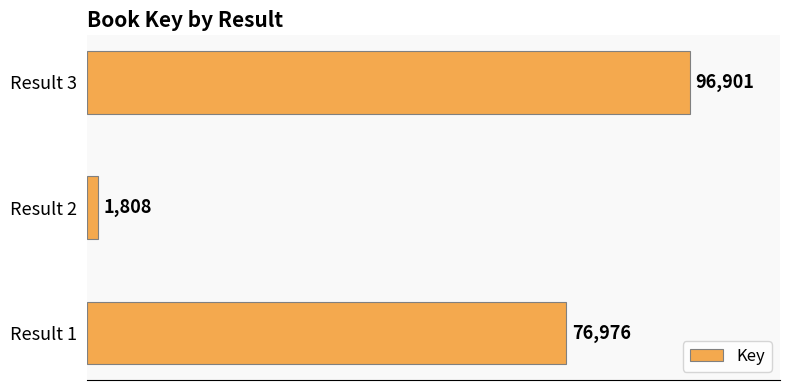

What is the average value?

58562